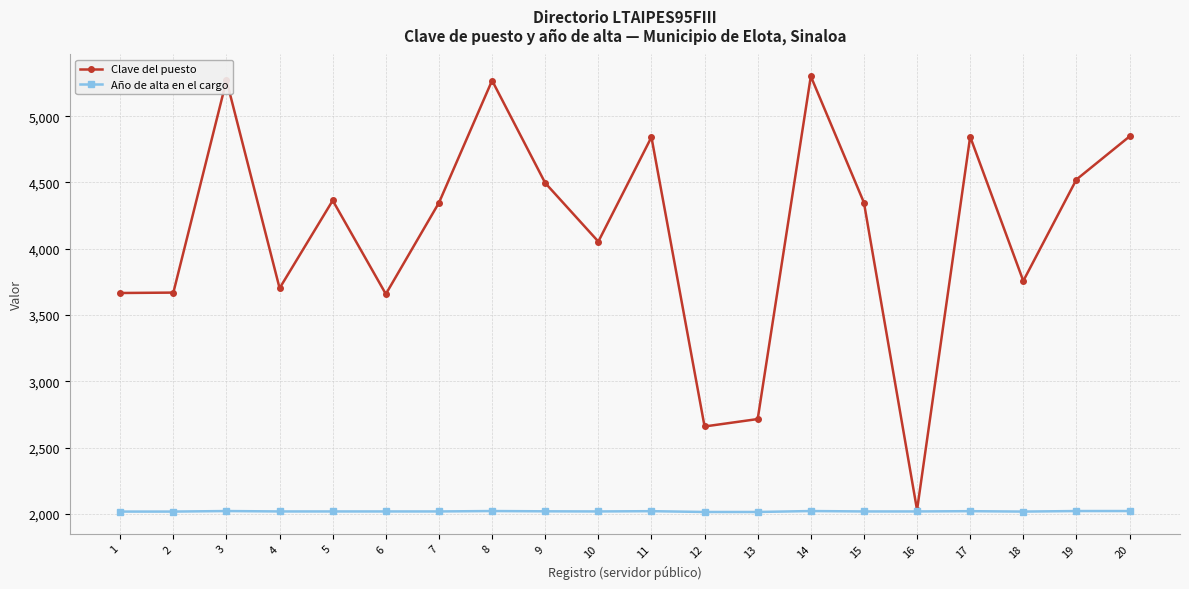

What is the greatest value displayed?

5301